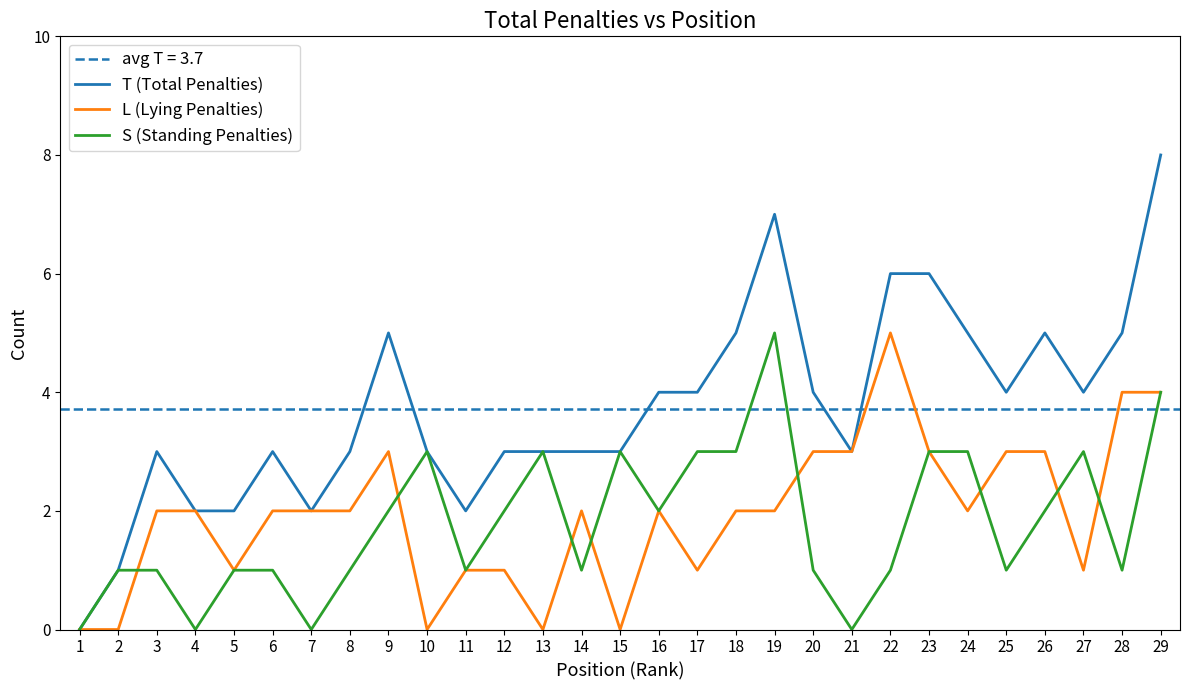

True or false: S (Standing Penalties) and T (Total Penalties) cross at least once.

False